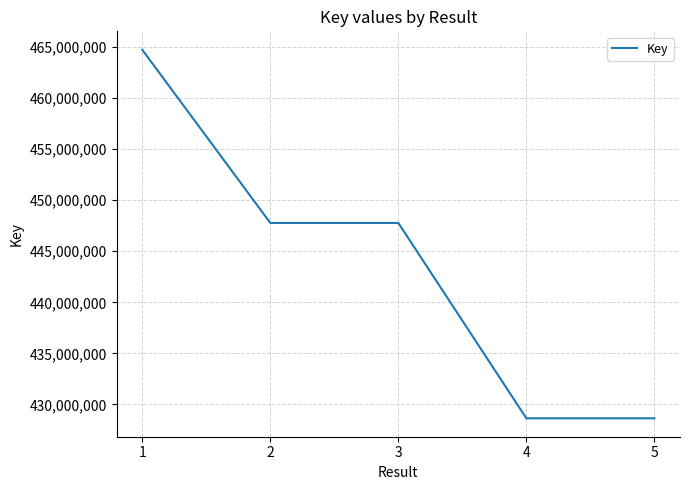

What is the difference between the maximum and minimum values?

36098442